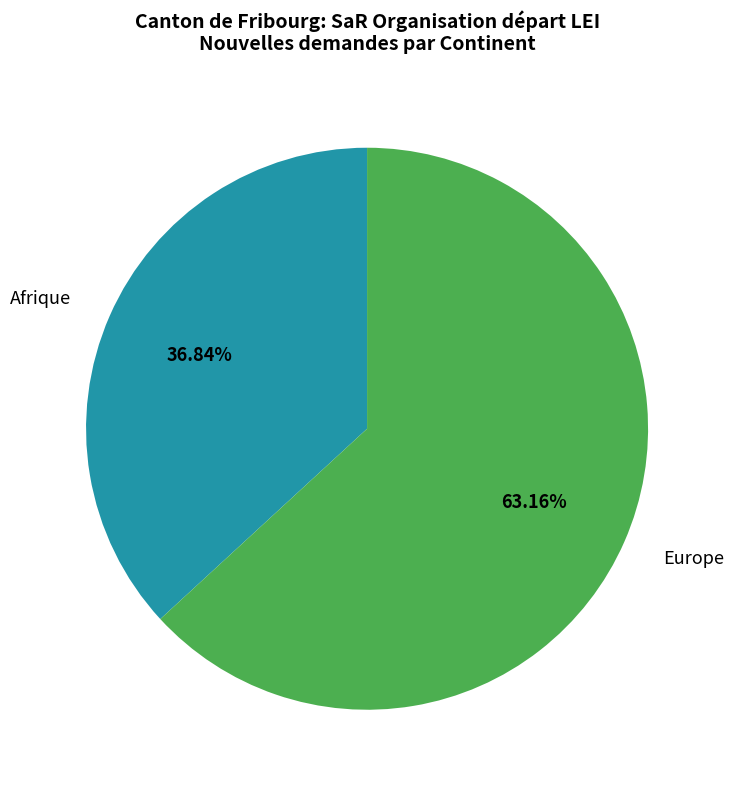

Is there any slice that represents more than half of the pie?

Yes